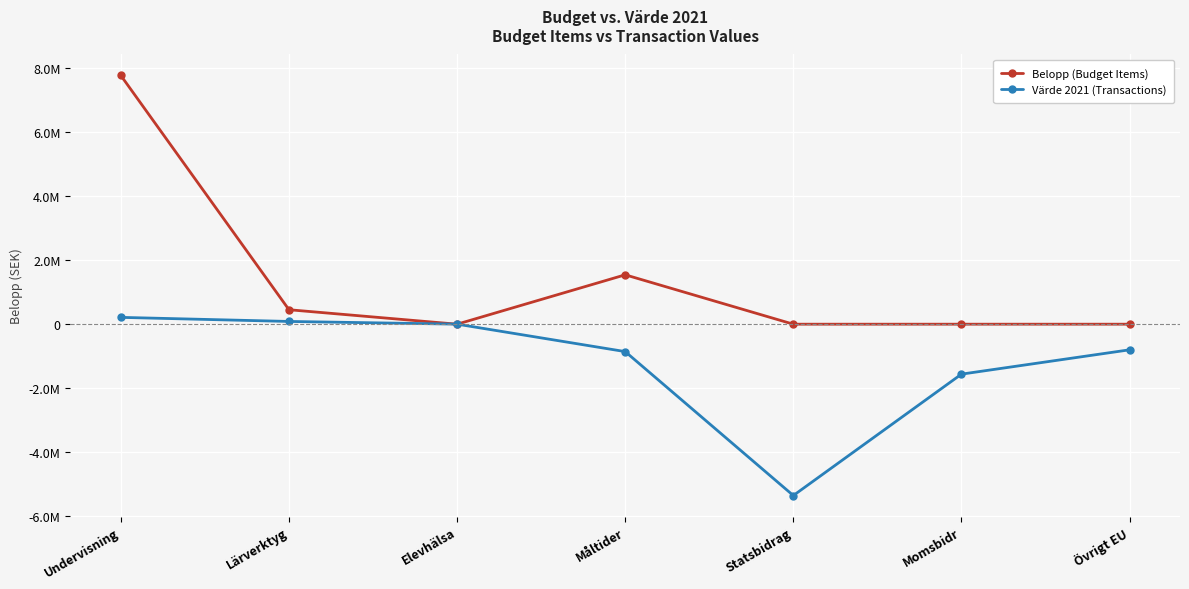

List the series in order of their overall mean, highest first.

Belopp (Budget Items), Värde 2021 (Transactions)